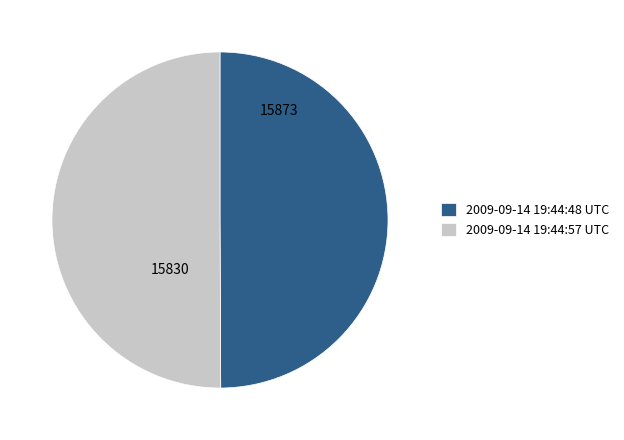

Approximately how many times larger is the value at 2009-09-14 19:44:48 UTC compared to 2009-09-14 19:44:57 UTC?

1.0